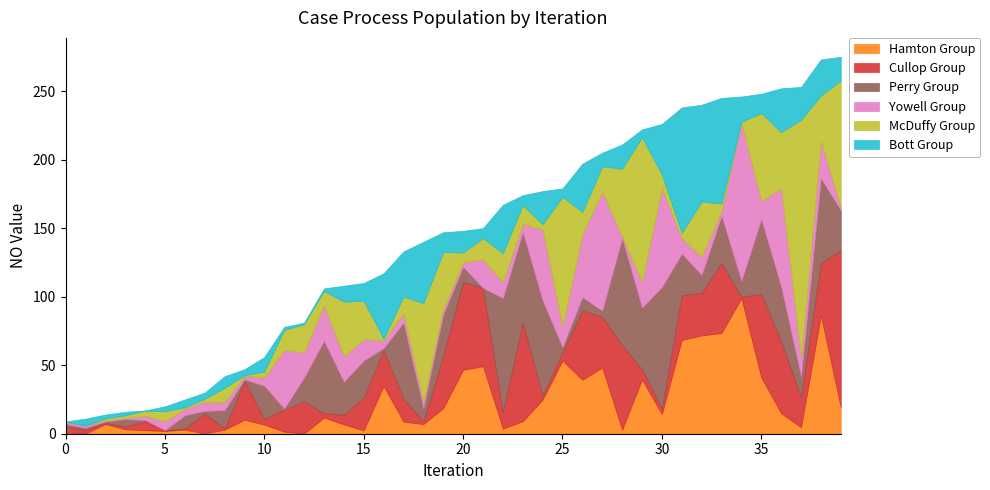

What is the highest value of the Hamton Group series?

98.9